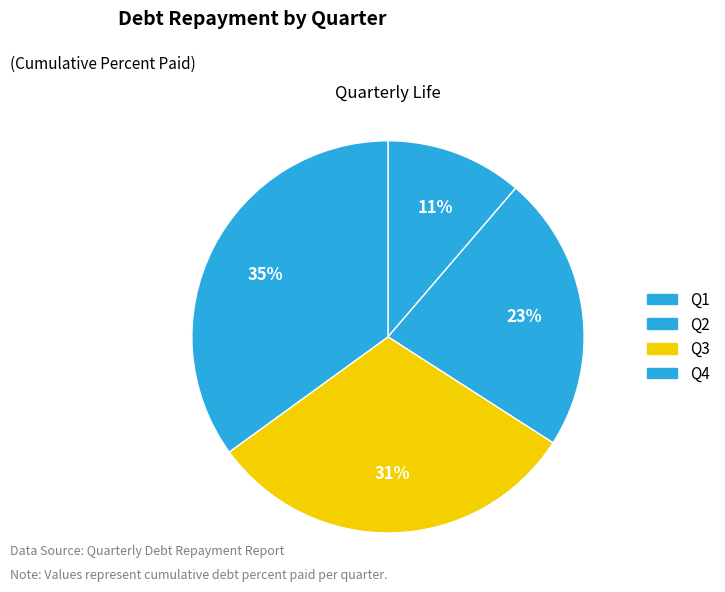

How many segments does this pie chart have?

4